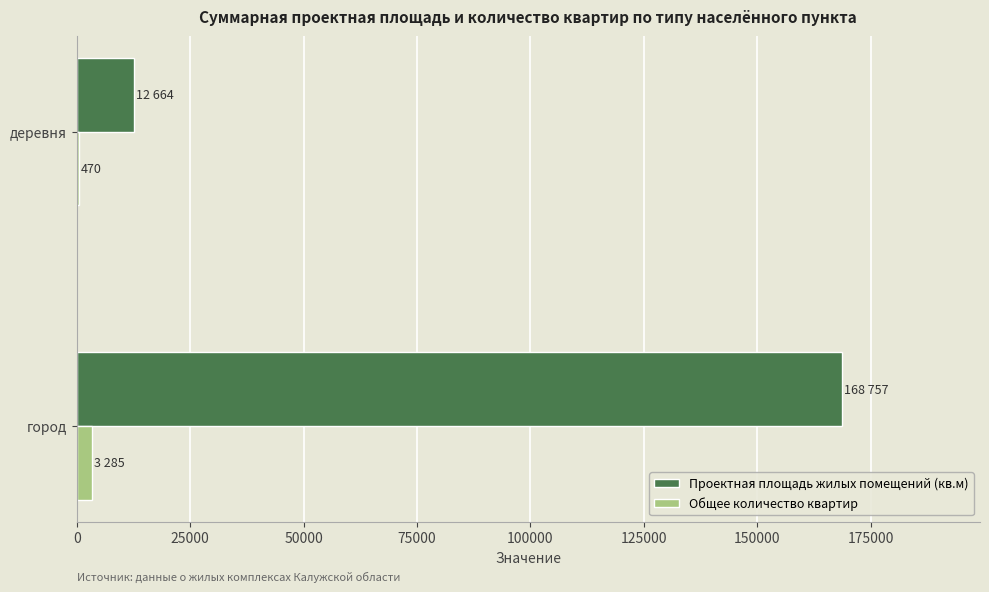

Between город and деревня, which series saw the biggest shift?

Проектная площадь жилых помещений (кв.м)